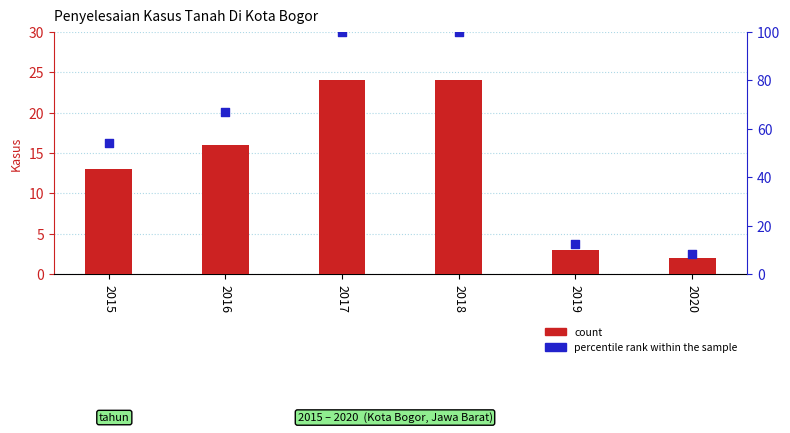

What are all the series names shown in the legend?

count, percentile rank within the sample